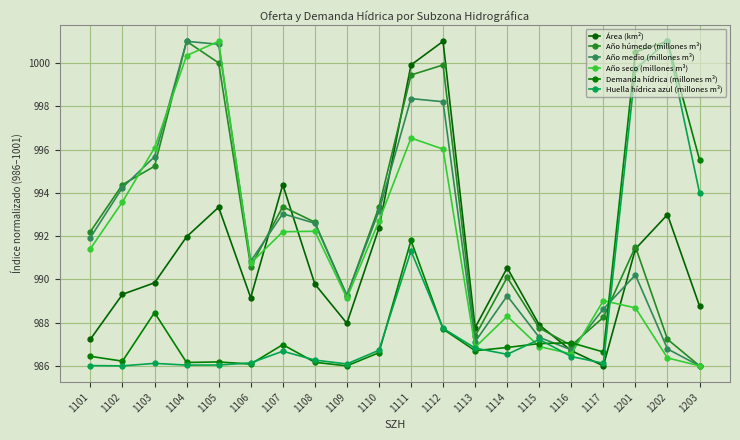

Count the number of categories in the chart.

20